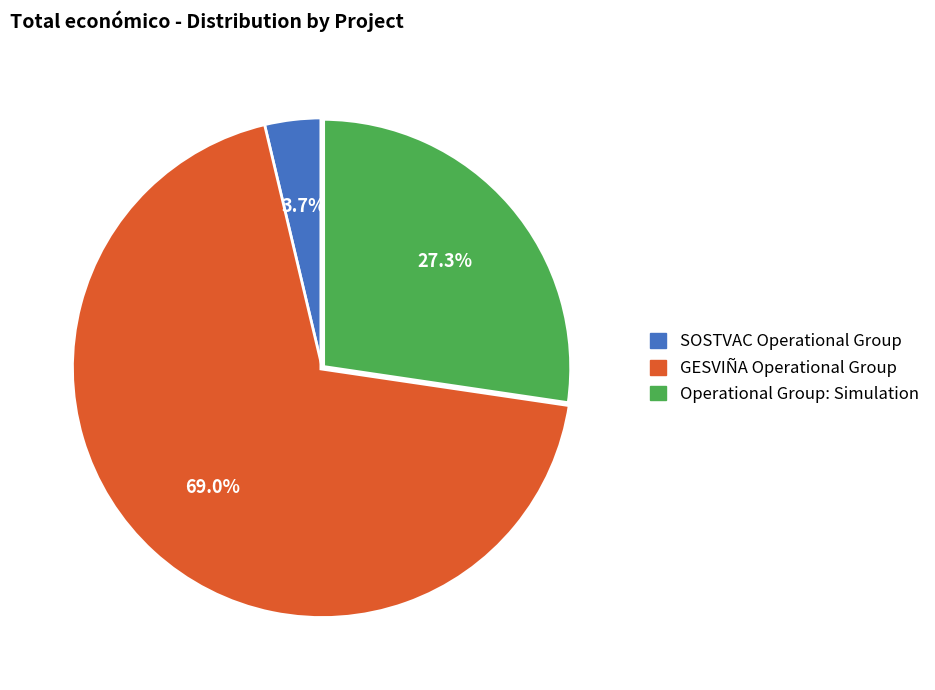

To the nearest percent, what is the combined percentage of Operational Group: Simulation and GESVIÑA Operational Group?

96%